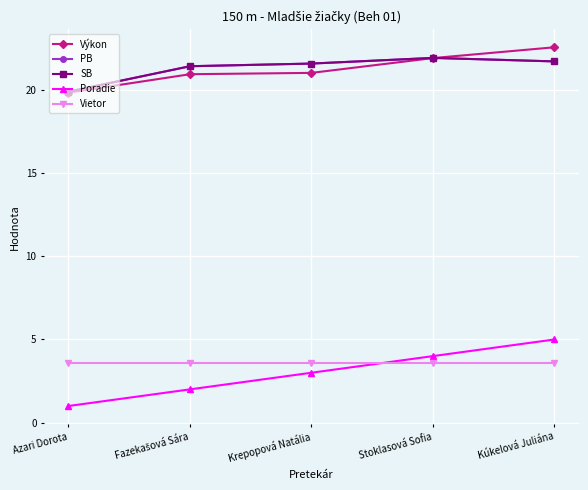

What is the label of the 4th point from the left?

Stoklasová Sofia